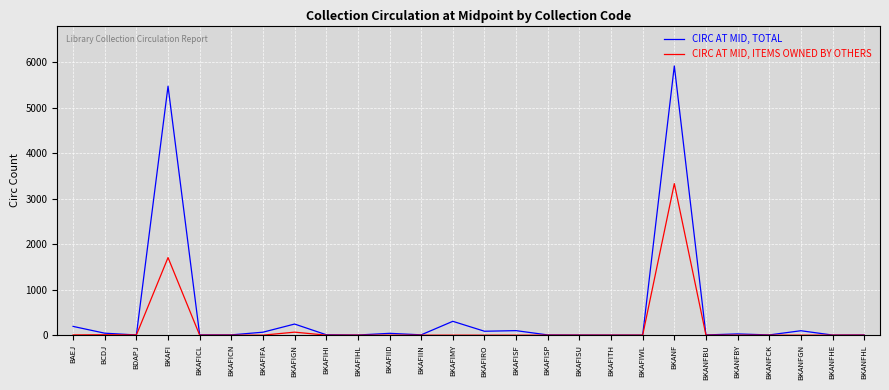

At how many categories does at least one series exceed 3555?

2